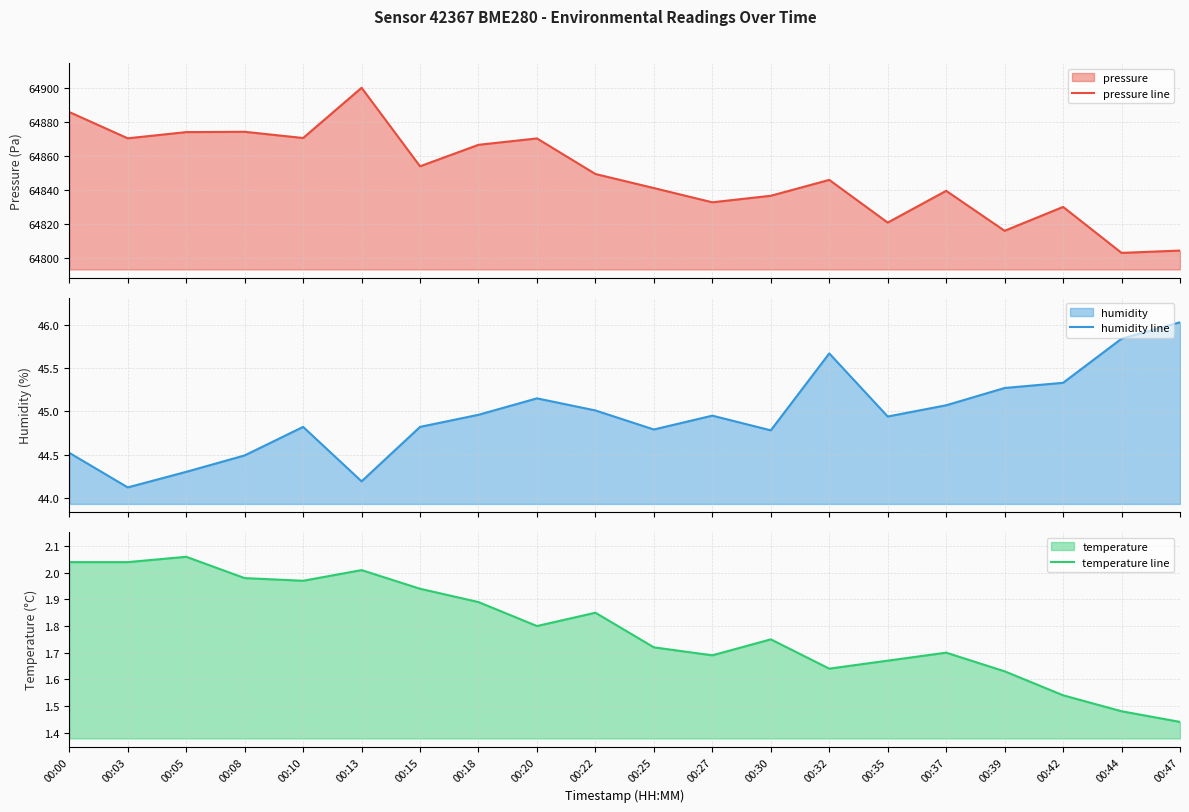

What is the sum of all temperature line values?

35.8